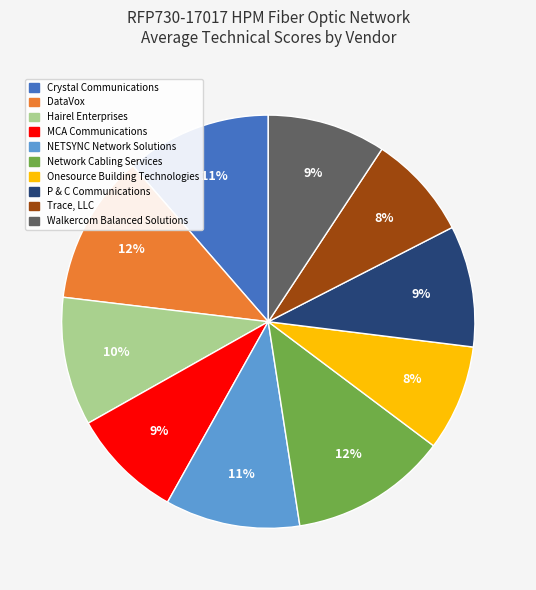

To the nearest percent, what is the difference between the Trace, LLC and DataVox slice percentages?

4%